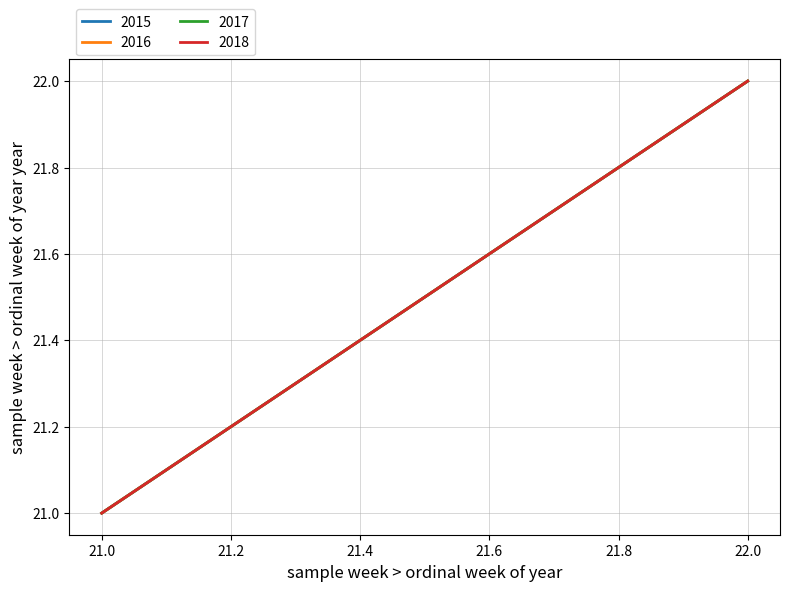

Which series has the largest total across all categories?

2015